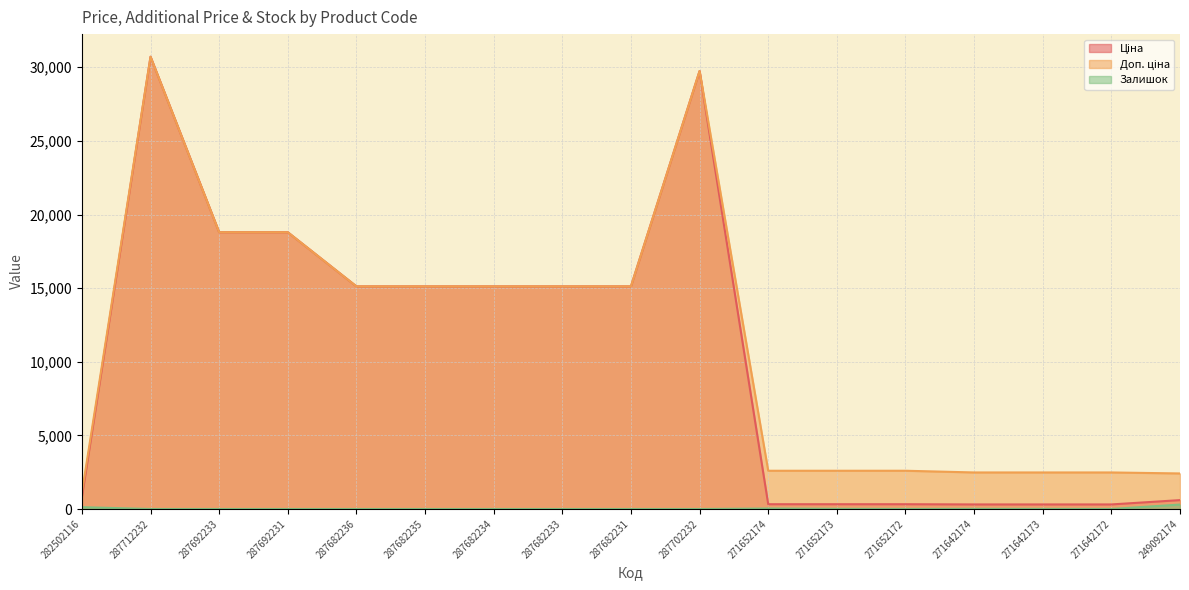

Rank the series by their maximum value, from lowest to highest.

Залишок, Ціна, Доп. ціна